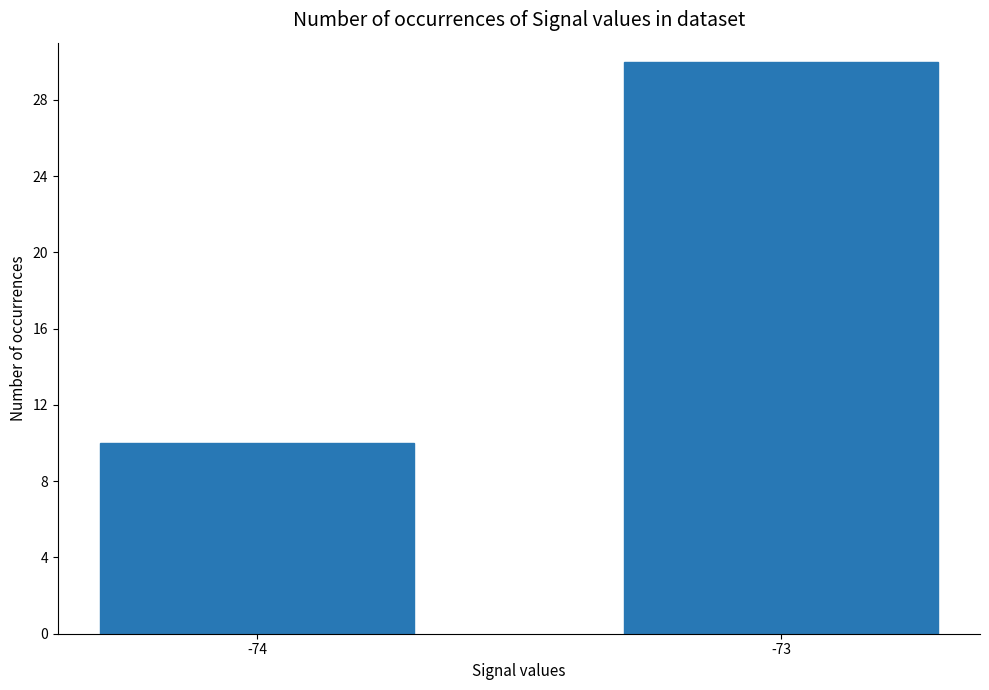

The chart shows a value of 30 at -73. True or false?

True